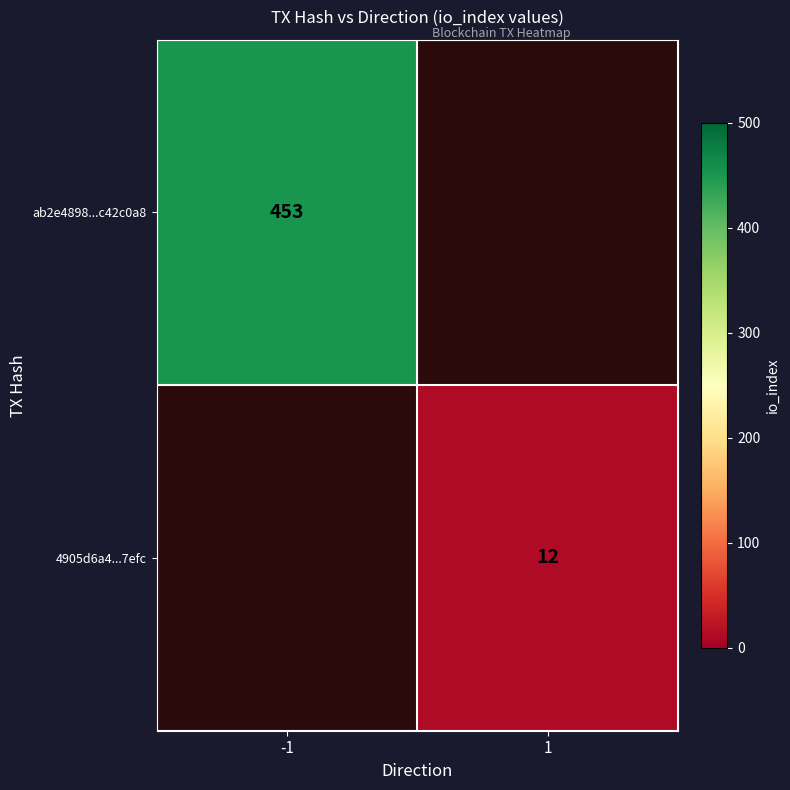

The 4905d6a4...7efc series shows 3 at 1. True or false?

False